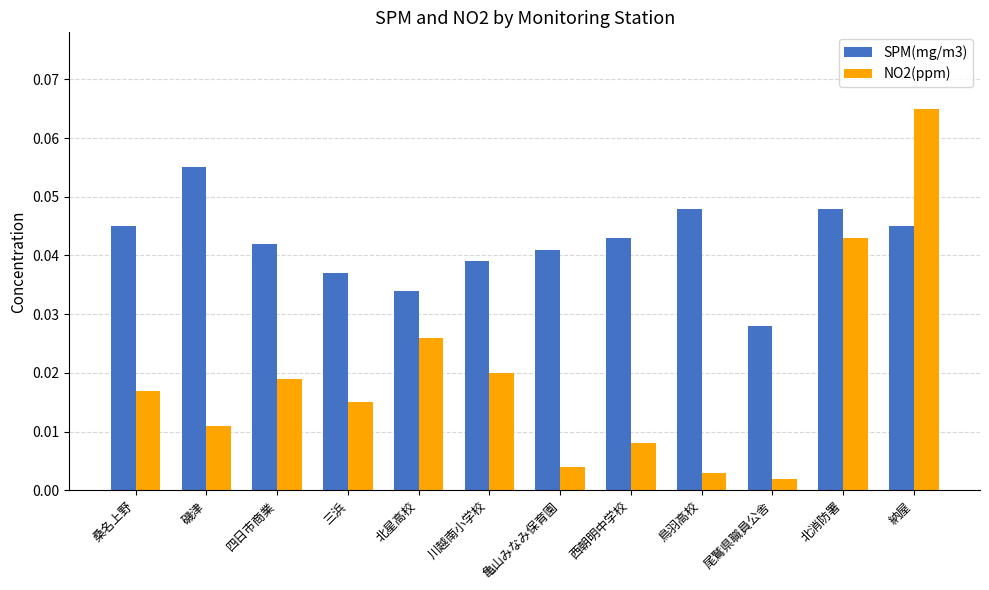

Which label corresponds to the largest value in the chart?

納屋